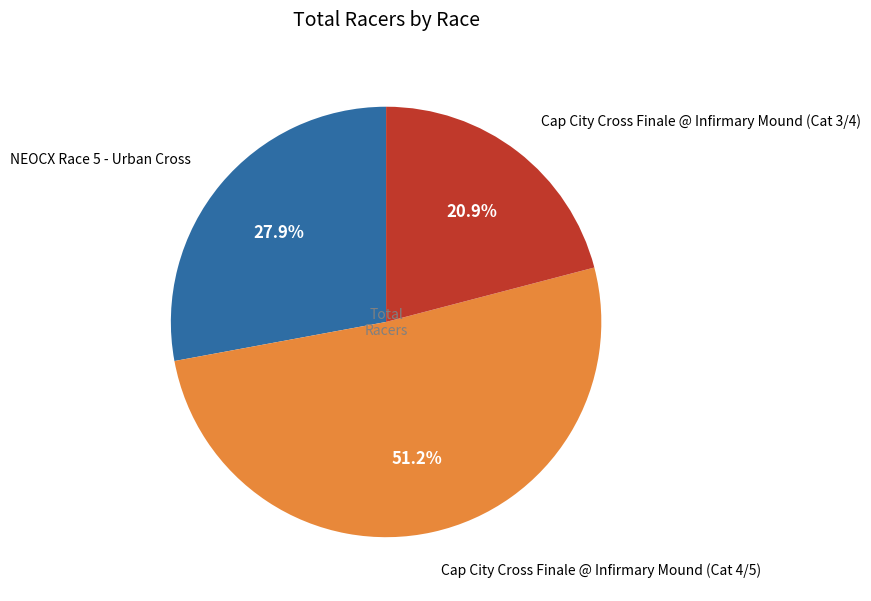

Is Cap City Cross Finale @ Infirmary Mound (Cat 4/5) the majority of the pie?

Yes